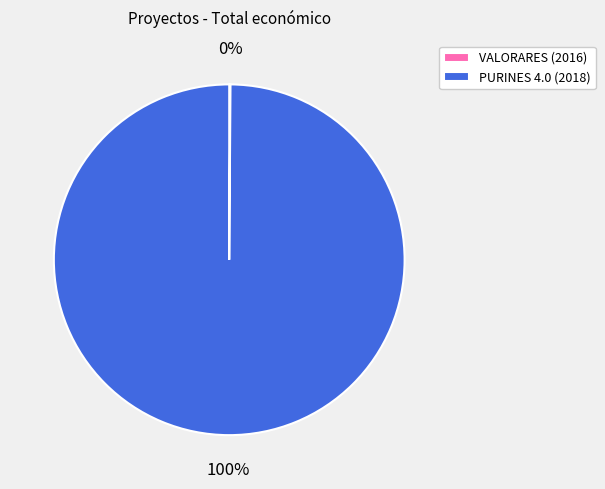

To the nearest percent, what portion does PURINES 4.0 (2018) represent?

100%